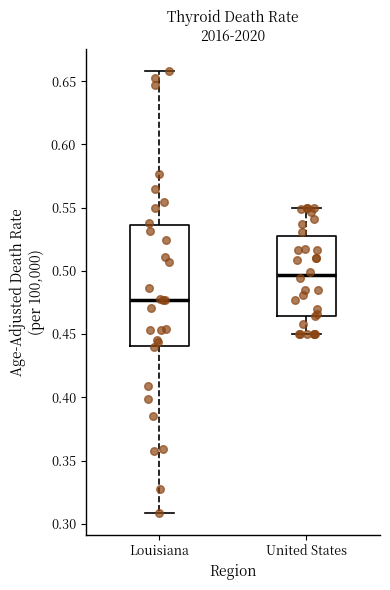

Which box is the tallest, from its lower edge to its upper edge?

Louisiana